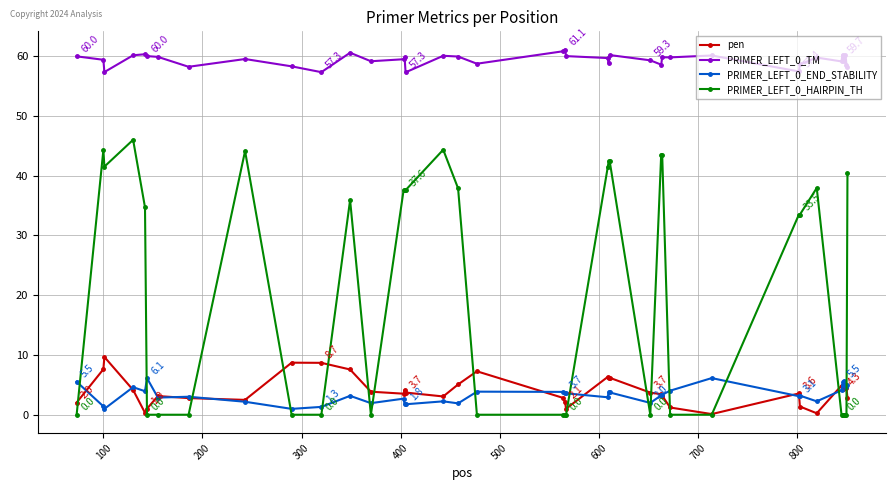

Which series has the widest spread of values?

PRIMER_LEFT_0_HAIRPIN_TH